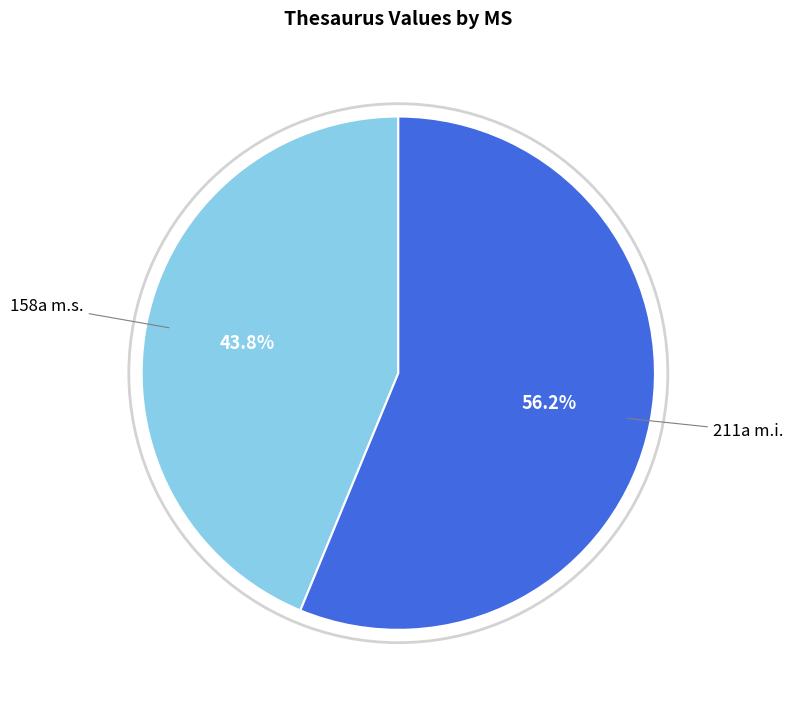

Count the number of slices in the pie.

2